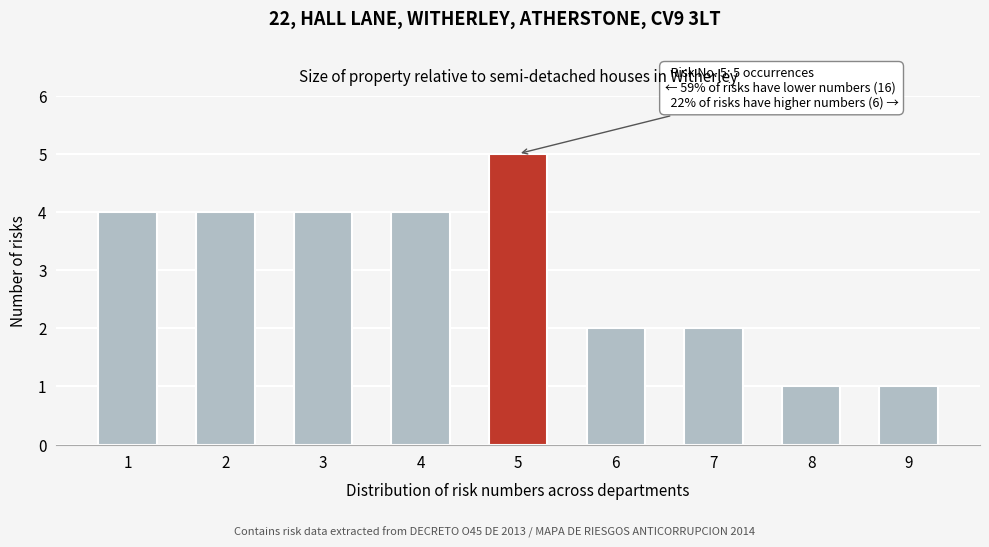

Reading left to right, what are all the values shown in this chart?

1=4	2=4	3=4	4=4	5=5	6=2	7=2	8=1	9=1